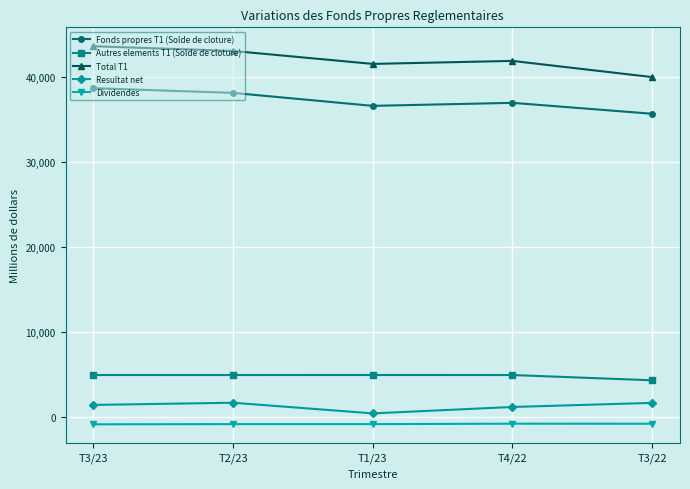

True or false: Autres elements T1 (Solde de cloture) and Total T1 intersect in this chart.

False